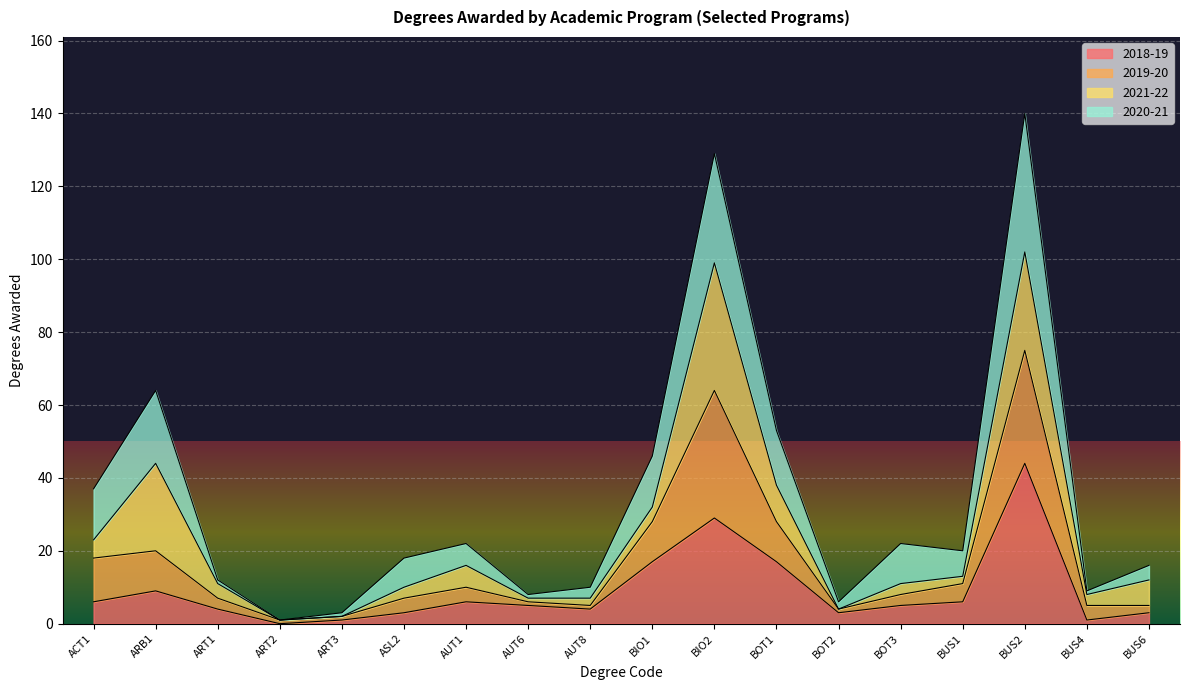

At which label is 2018-19 closest to 22?

BIO1